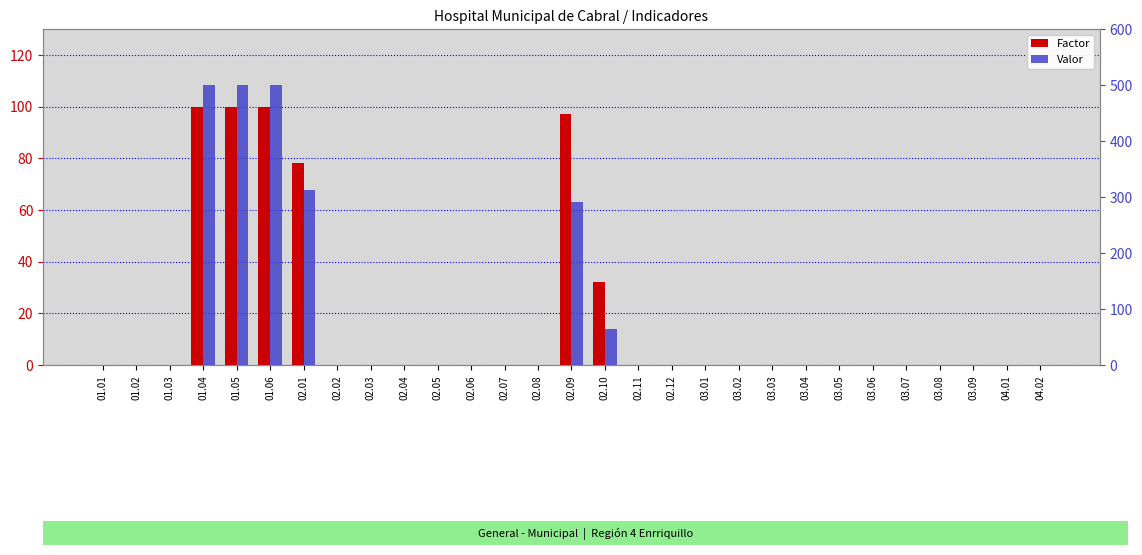

Does the chart contain any negative values?

No